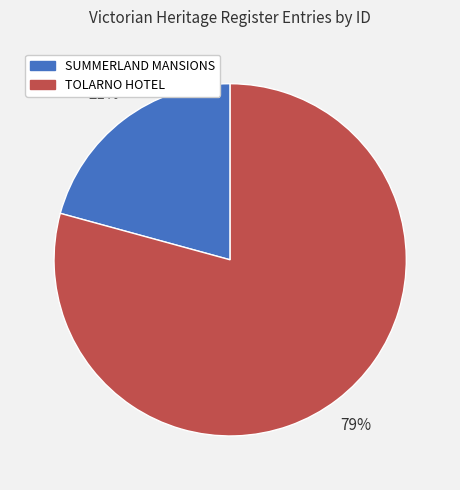

Is it true that TOLARNO HOTEL is 79% of the pie?

True